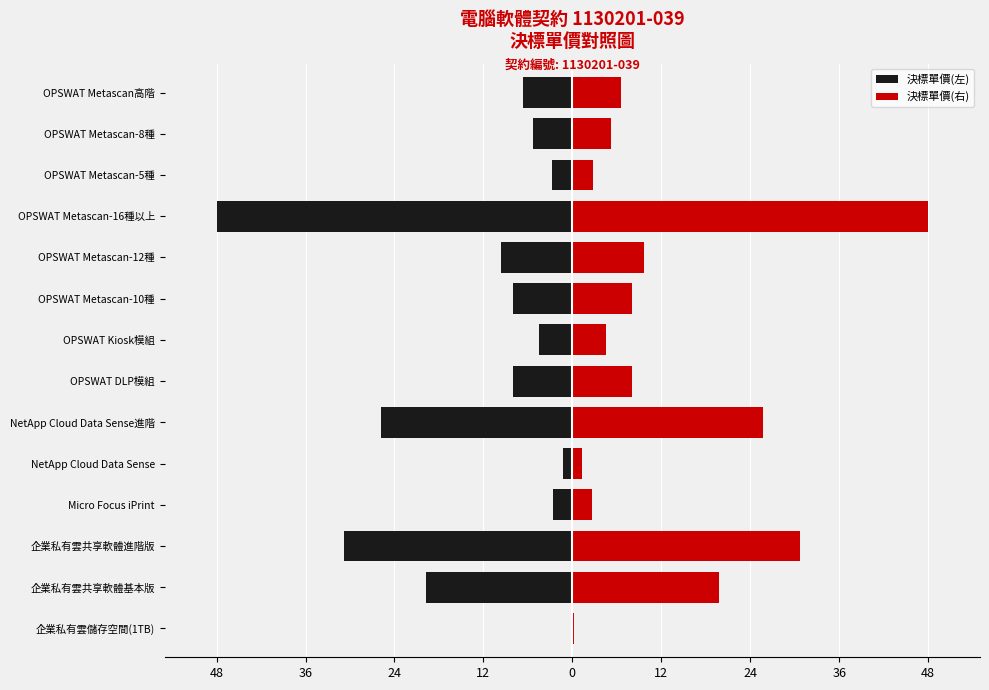

Reading left to right, extract all data points from this chart.

決標單價(左): -0.2	-19.8	-30.8	-2.7	-1.3	-25.8	-8.0	-4.5	-8.0	-9.6	-48.0	-2.8	-5.3	-6.6
決標單價(右): 0.2	19.8	30.8	2.7	1.3	25.8	8.0	4.5	8.0	9.6	48.0	2.8	5.3	6.6